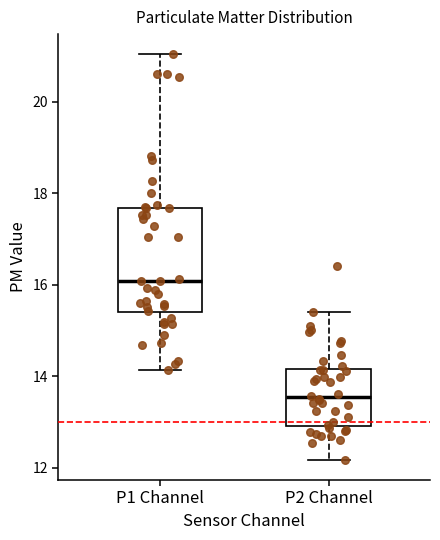

Which box has the lowest median line?

P2 Channel